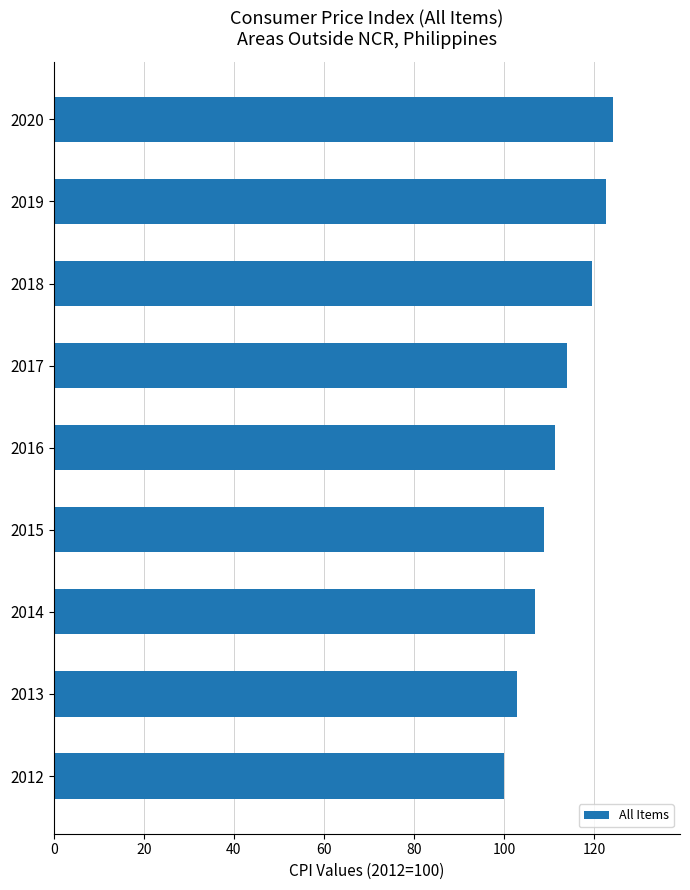

What is the sum of all values?

1010.4